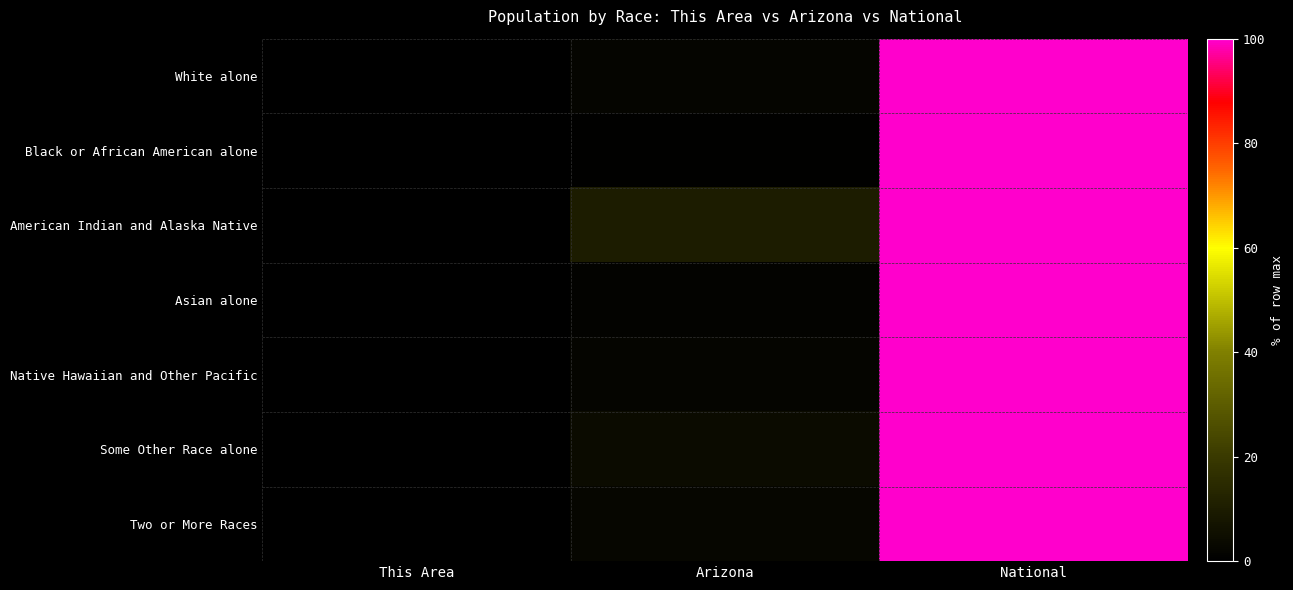

Reading left to right, extract all data points from this chart.

White alone: This Area=0.0	Arizona=2.1	National=100.0
Black or African American alone: This Area=0.0	Arizona=0.7	National=100.0
American Indian and Alaska Native: This Area=0.0	Arizona=10.1	National=100.0
Asian alone: This Area=0.0	Arizona=1.2	National=100.0
Native Hawaiian and Other Pacific: This Area=0.0	Arizona=2.3	National=100.0
Some Other Race alone: This Area=0.0	Arizona=4.0	National=100.0
Two or More Races: This Area=0.0	Arizona=2.4	National=100.0